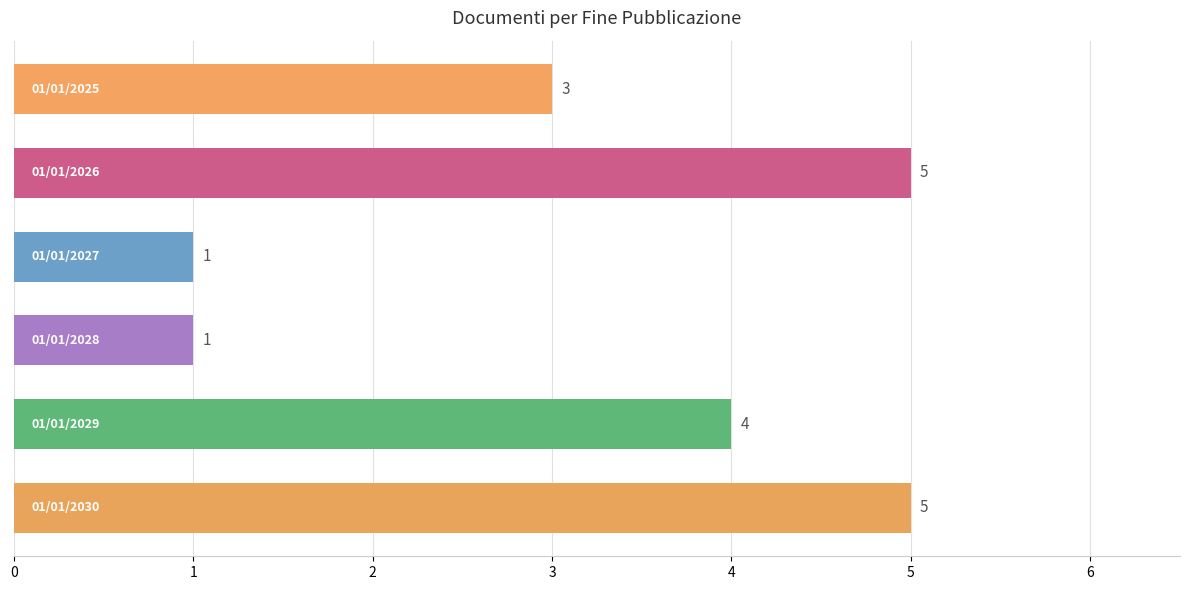

What is the maximum value shown in the chart?

5